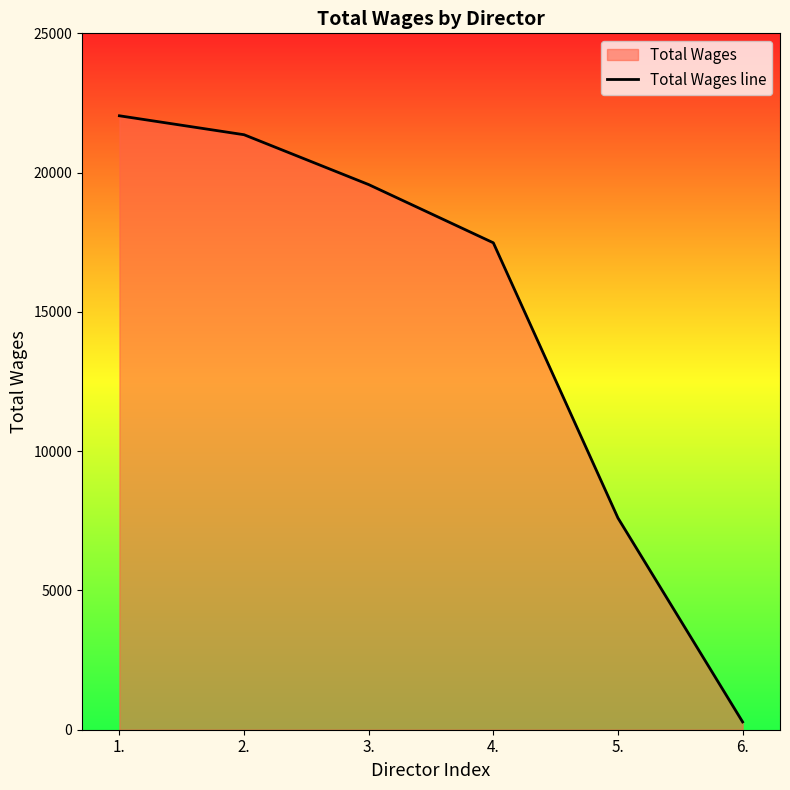

What position from the right is 2.?

5